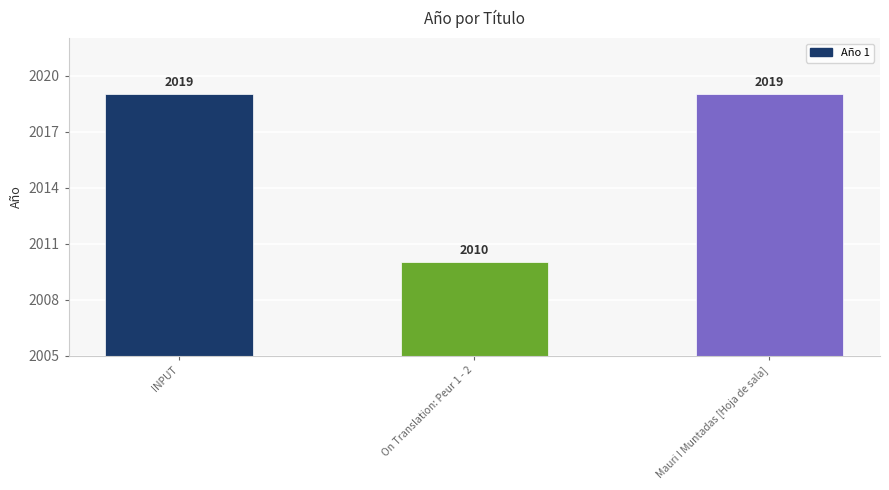

What is the difference between the values at On Translation: Peur 1 - 2 and INPUT?

9